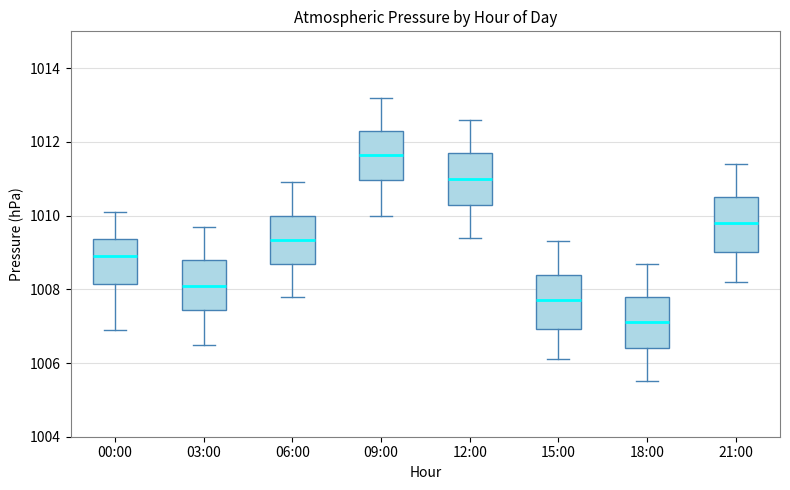

Reading left to right, read every box against the y-axis: the position of its median line, the range the box covers, and the ends of its whiskers. The values are not printed on the chart, so give them approximately, as read against the axis.

00:00: median 1009.0, box 1008.2 to 1009.4, whiskers 1007.0 to 1010.2
03:00: median 1008.2, box 1007.4 to 1008.8, whiskers 1006.6 to 1009.8
06:00: median 1009.4, box 1008.6 to 1010.0, whiskers 1007.8 to 1011.0
09:00: median 1011.6, box 1011.0 to 1012.4, whiskers 1010.0 to 1013.2
12:00: median 1011.0, box 1010.4 to 1011.8, whiskers 1009.4 to 1012.6
15:00: median 1007.8, box 1007.0 to 1008.4, whiskers 1006.2 to 1009.4
18:00: median 1007.2, box 1006.4 to 1007.8, whiskers 1005.6 to 1008.8
21:00: median 1009.8, box 1009.0 to 1010.6, whiskers 1008.2 to 1011.4